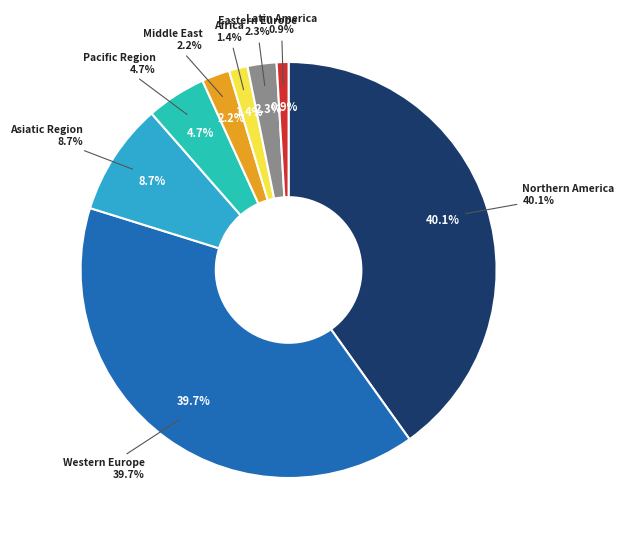

To the nearest percent, what is the average slice percentage?

12%